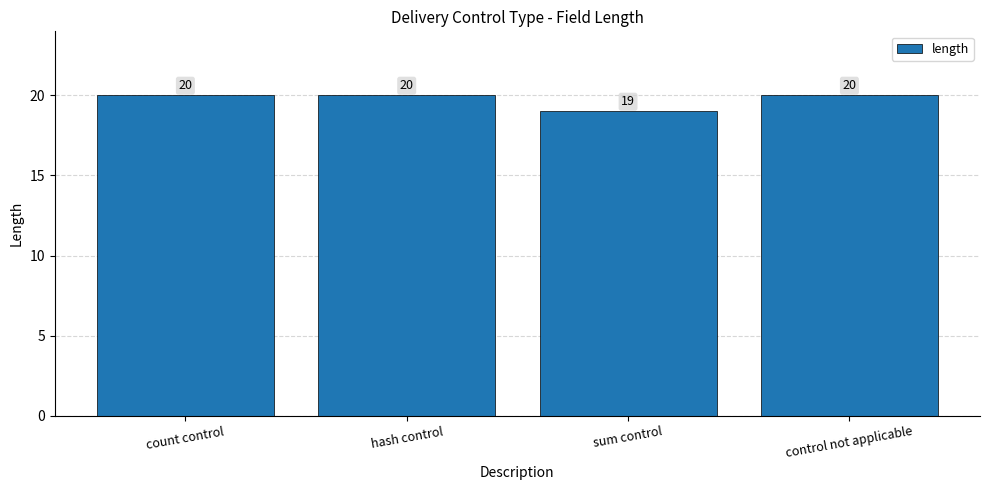

What is the label of the 1st bar from the left?

count control